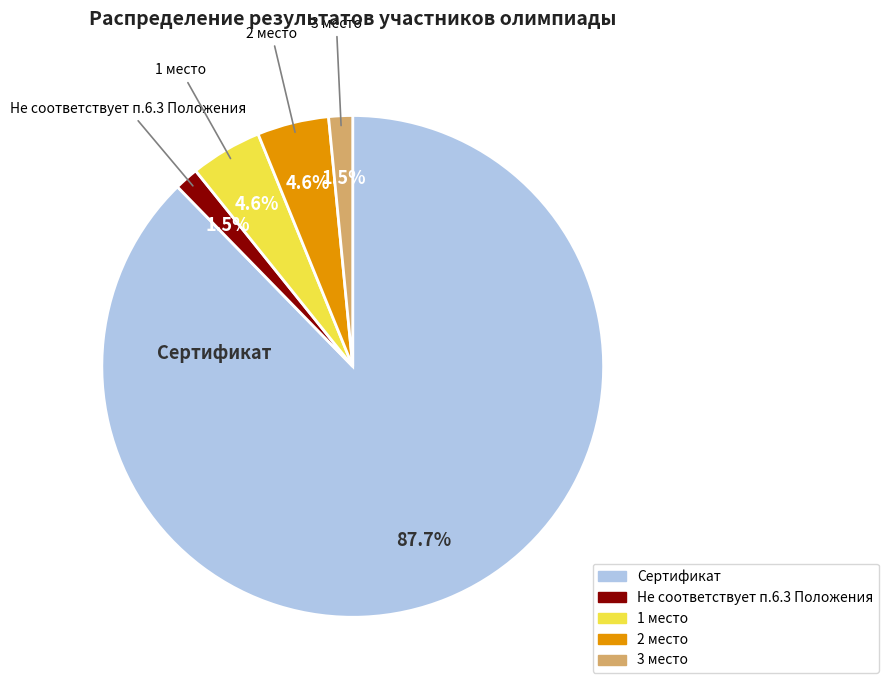

Which category has the biggest portion of the pie?

Сертификат